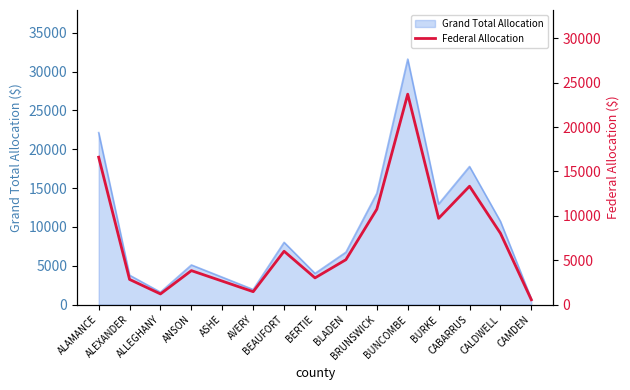

Rank the categories by value from lowest to highest.

CAMDEN, ALLEGHANY, AVERY, ASHE, ALEXANDER, BERTIE, ANSON, BLADEN, BEAUFORT, CALDWELL, BURKE, BRUNSWICK, CABARRUS, ALAMANCE, BUNCOMBE